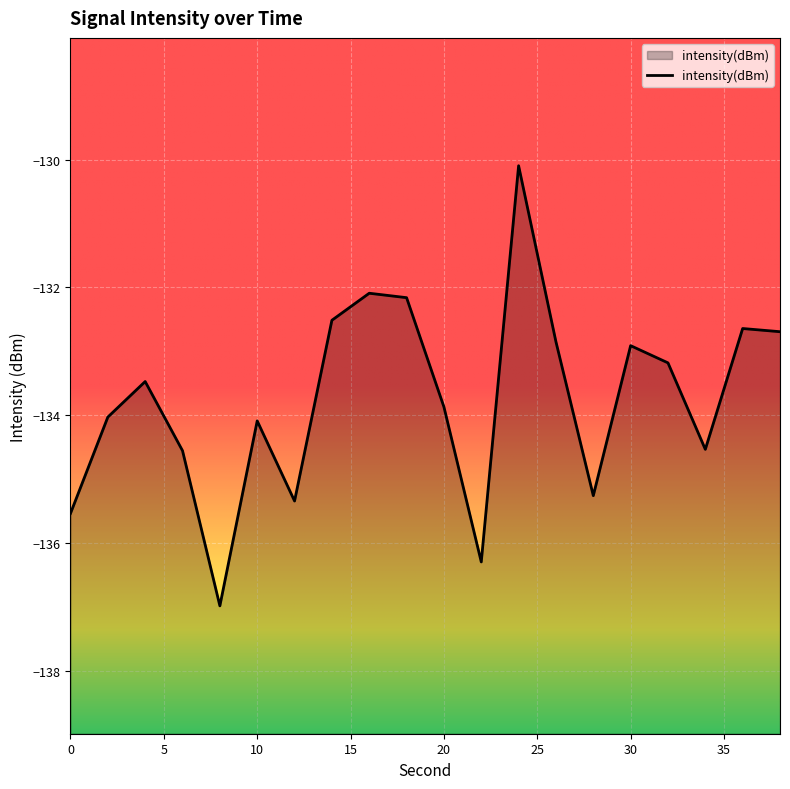

What is the greatest value displayed?

-130.1